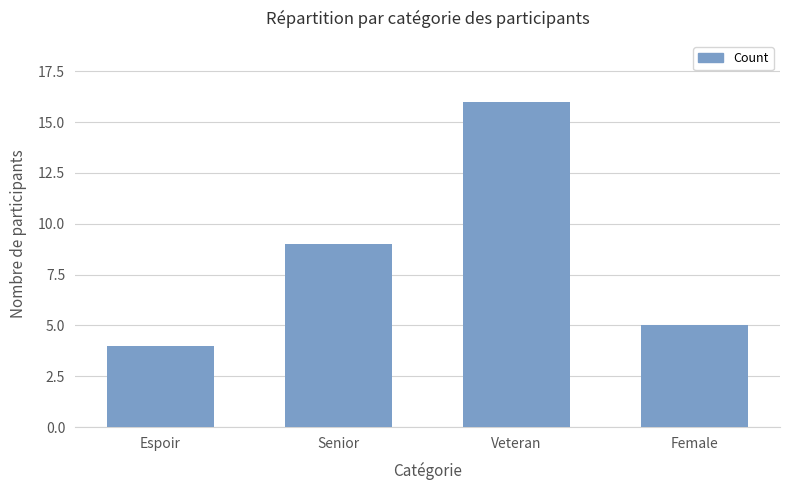

Are the bars grouped side by side (vs. stacked)?

No